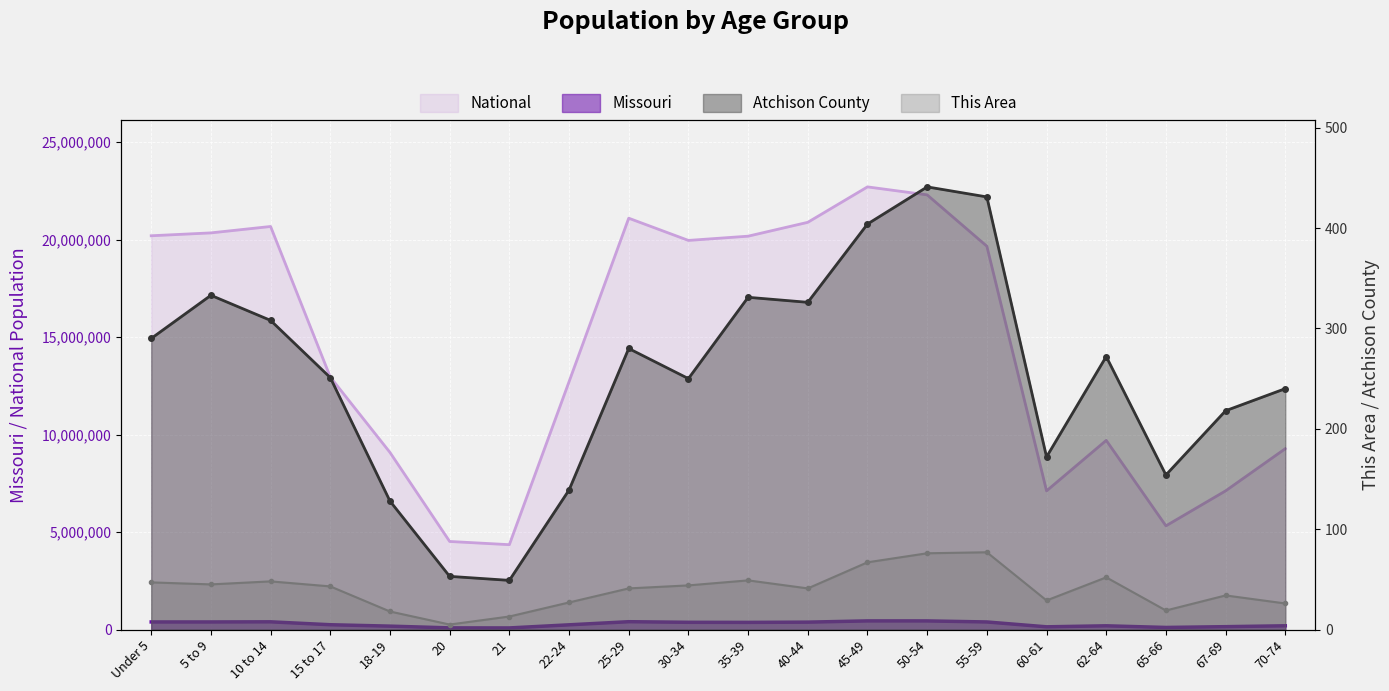

How many interior local valleys does the Atchison County series have?

5